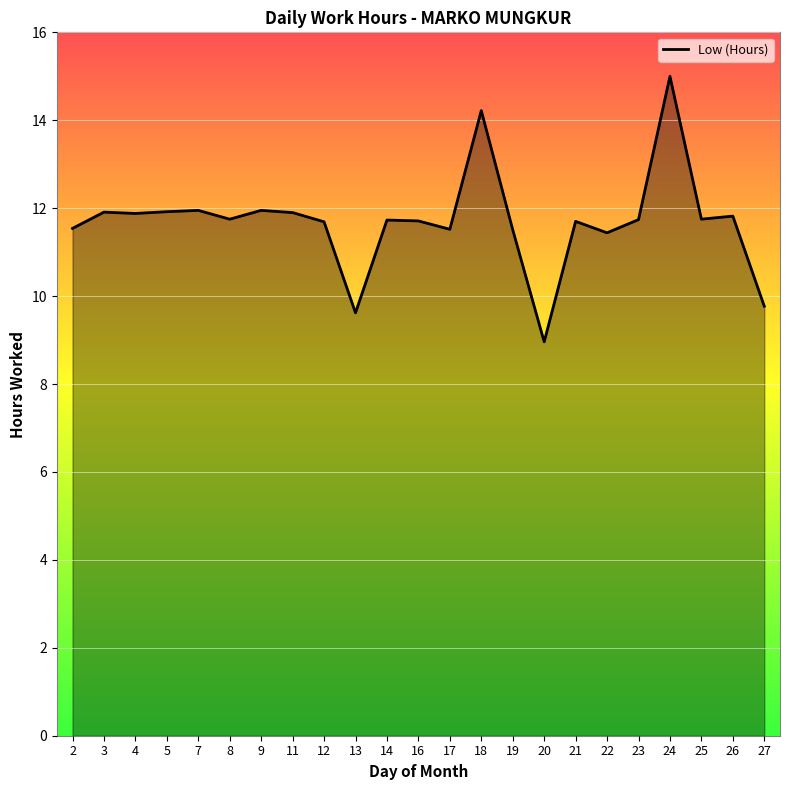

Read the value at 23.

11.7